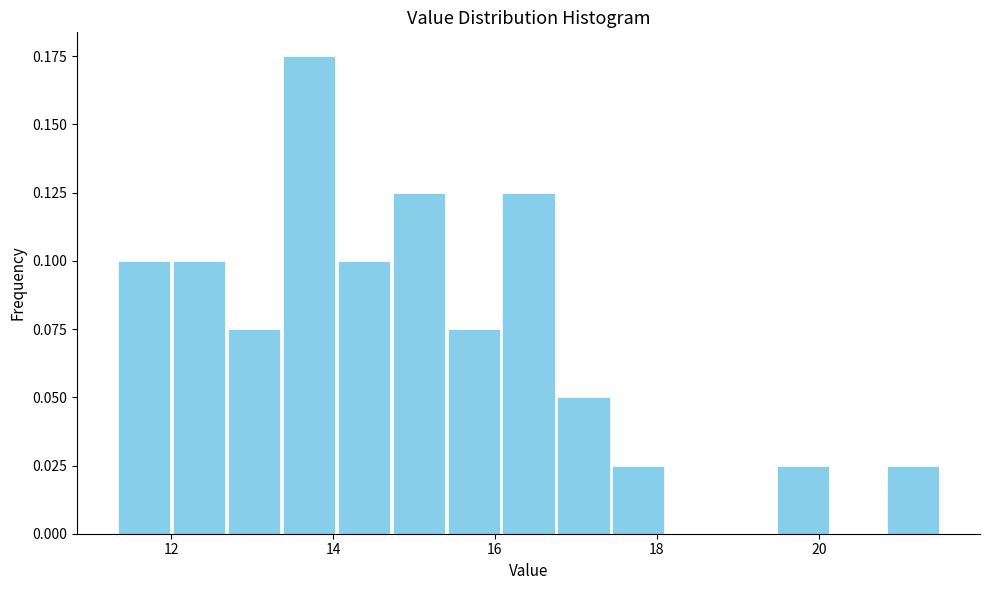

Read against the x-axis, roughly where is the centre of the tallest bar?

13.8